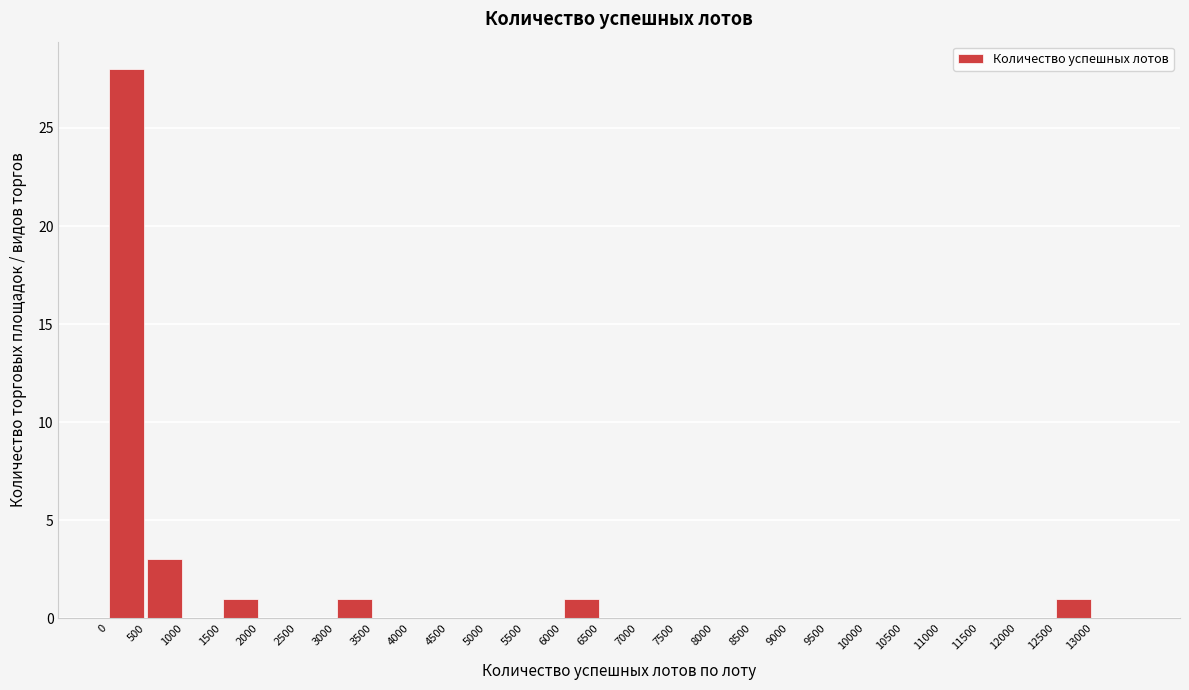

Reading left to right, transcribe this chart: for each bar, give the range it covers on the x-axis and its height. The values are not printed on the chart, so give them approximately, as read against the axis.

0 to 500: 28
500 to 1000: 3
1000 to 1500: 0
1500 to 2000: 1
2000 to 2500: 0
2500 to 3000: 0
3000 to 3500: 1
3500 to 4000: 0
4000 to 4500: 0
4500 to 5000: 0
5000 to 5500: 0
5500 to 6000: 0
6000 to 6500: 1
6500 to 7000: 0
7000 to 7500: 0
7500 to 8000: 0
8000 to 8500: 0
8500 to 9000: 0
9000 to 9500: 0
9500 to 10000: 0
10000 to 10500: 0
10500 to 11000: 0
11000 to 11500: 0
11500 to 12000: 0
12000 to 12500: 0
12500 to 13000: 1
13000 to 13500: 0